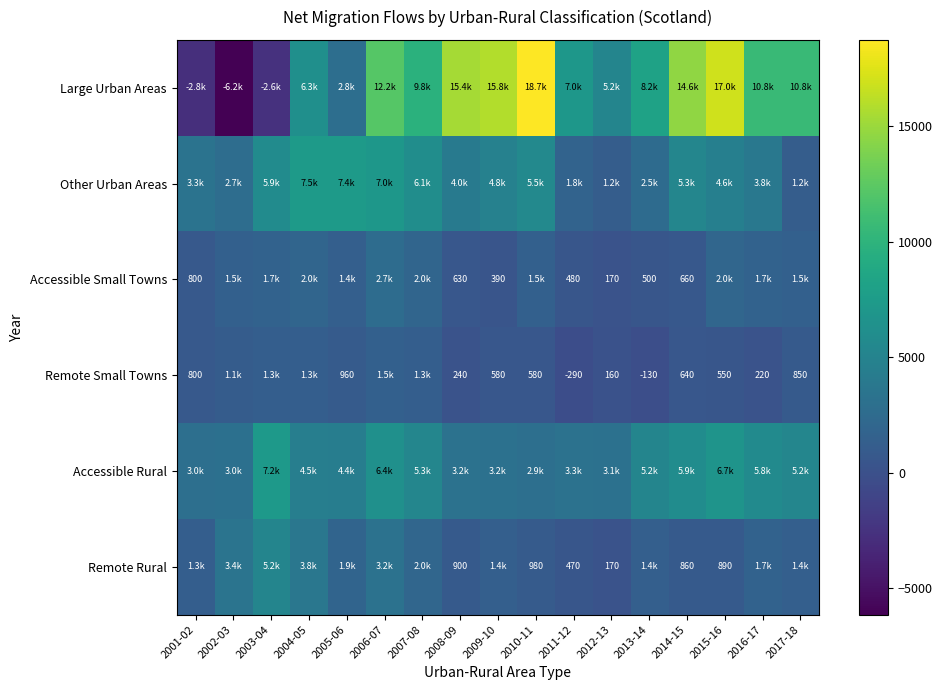

The value of Remote Rural at 2012-13 is 80. True or false?

False